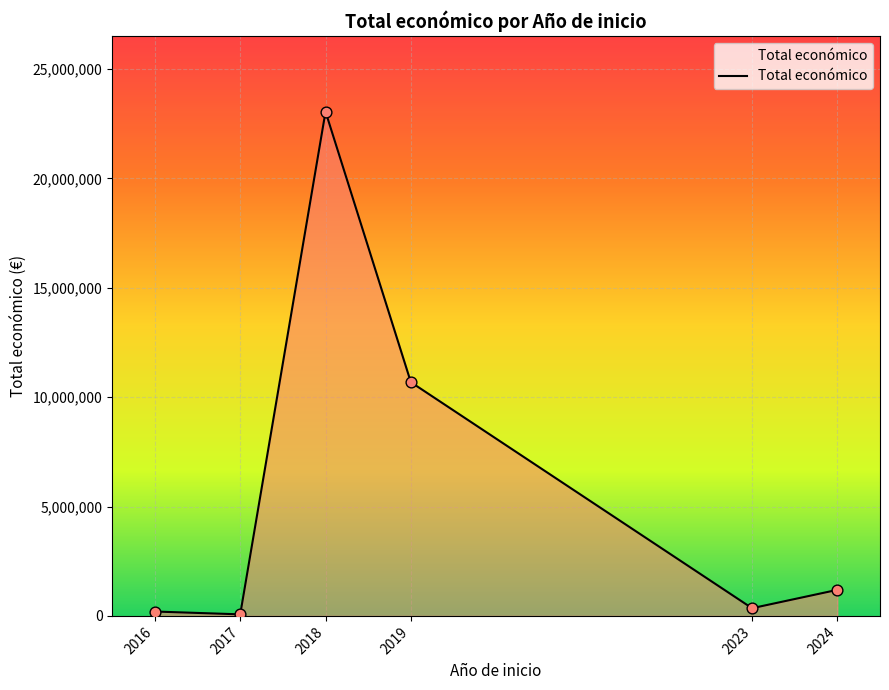

Approximately how many times larger is the value at 2016 compared to 2023?

0.6